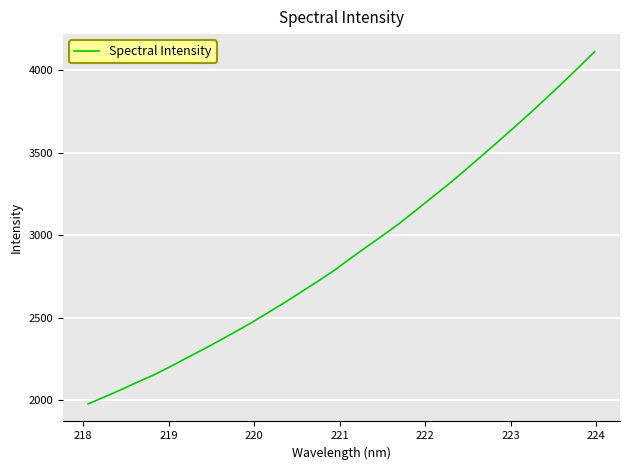

What is the difference between the maximum and minimum values?

2134.5